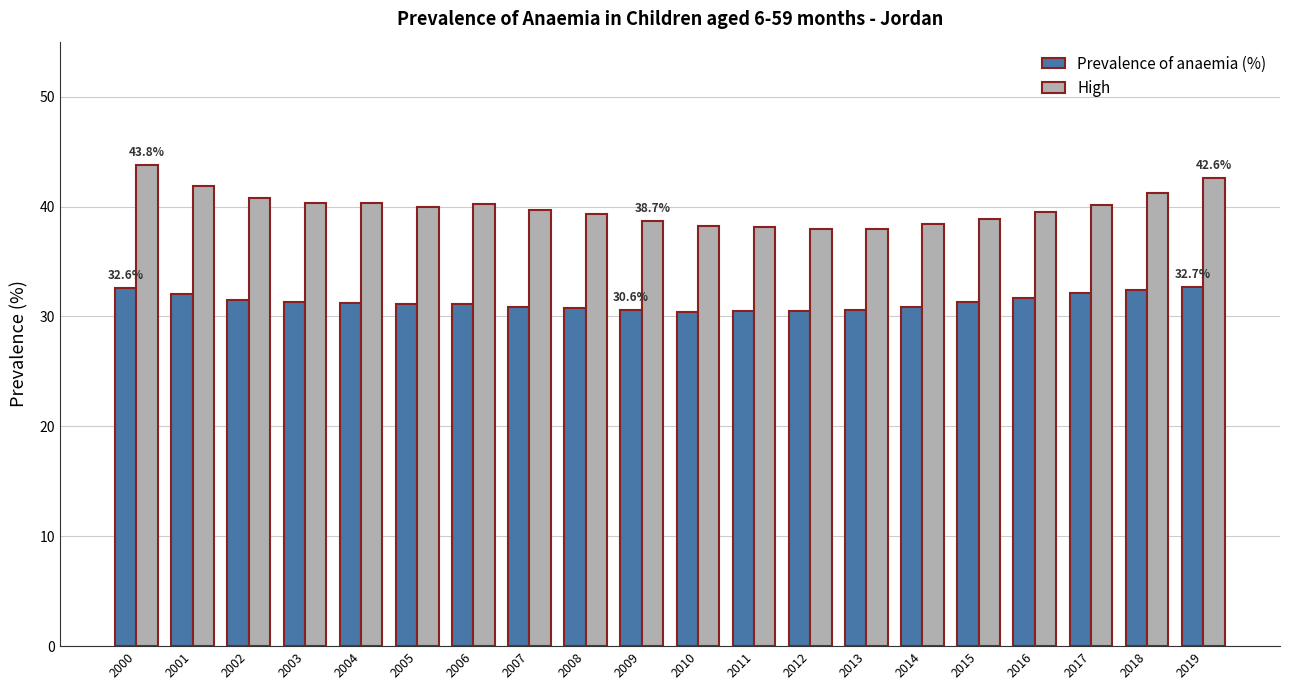

What is the spread (max minus min) of values at 2012?

7.5